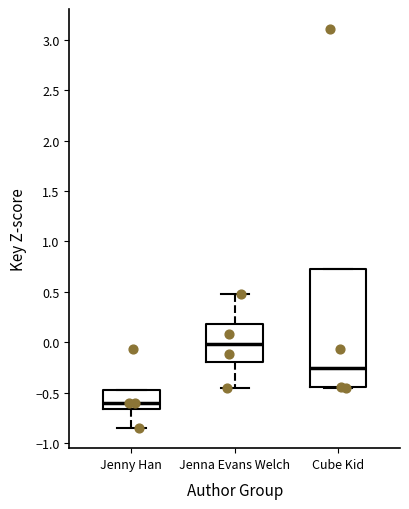

Reading left to right, read every box against the y-axis: the position of its median line, the range the box covers, and the ends of its whiskers. The values are not printed on the chart, so give them approximately, as read against the axis.

Jenny Han: median -0.60, box -0.65 to -0.45, whiskers -0.85 to -0.45
Jenna Evans Welch: median 0.00, box -0.20 to 0.20, whiskers -0.45 to 0.50
Cube Kid: median -0.25, box -0.45 to 0.75, whiskers -0.45 to 0.75